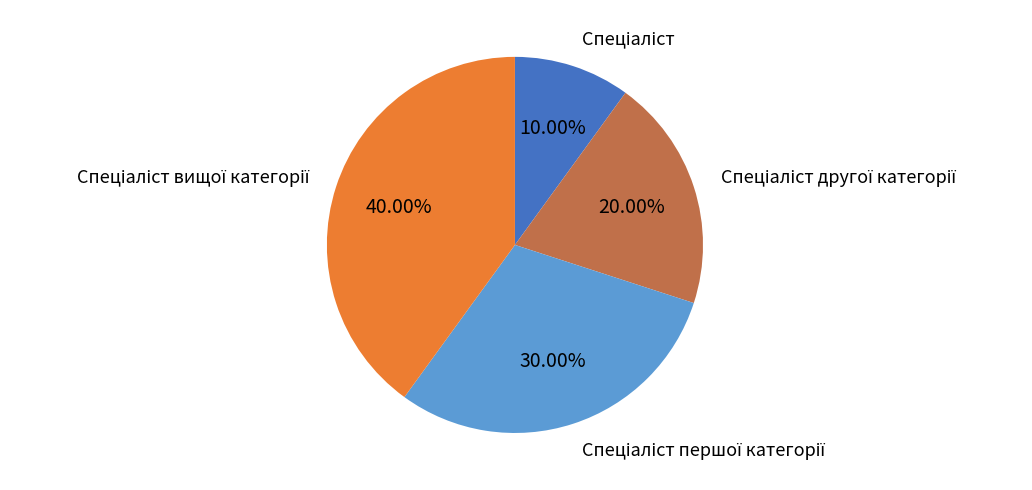

Is there any slice that represents more than half of the pie?

No